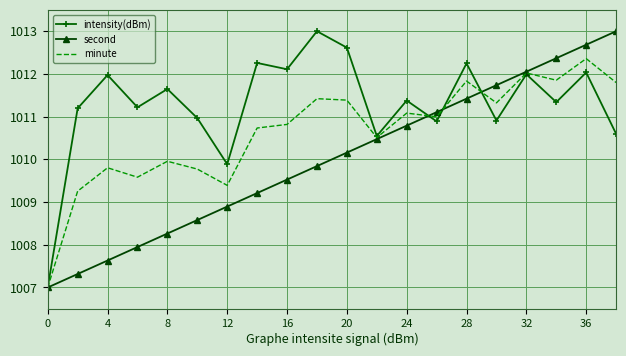

True or false: second has more than 2 points higher than both neighbors.

False